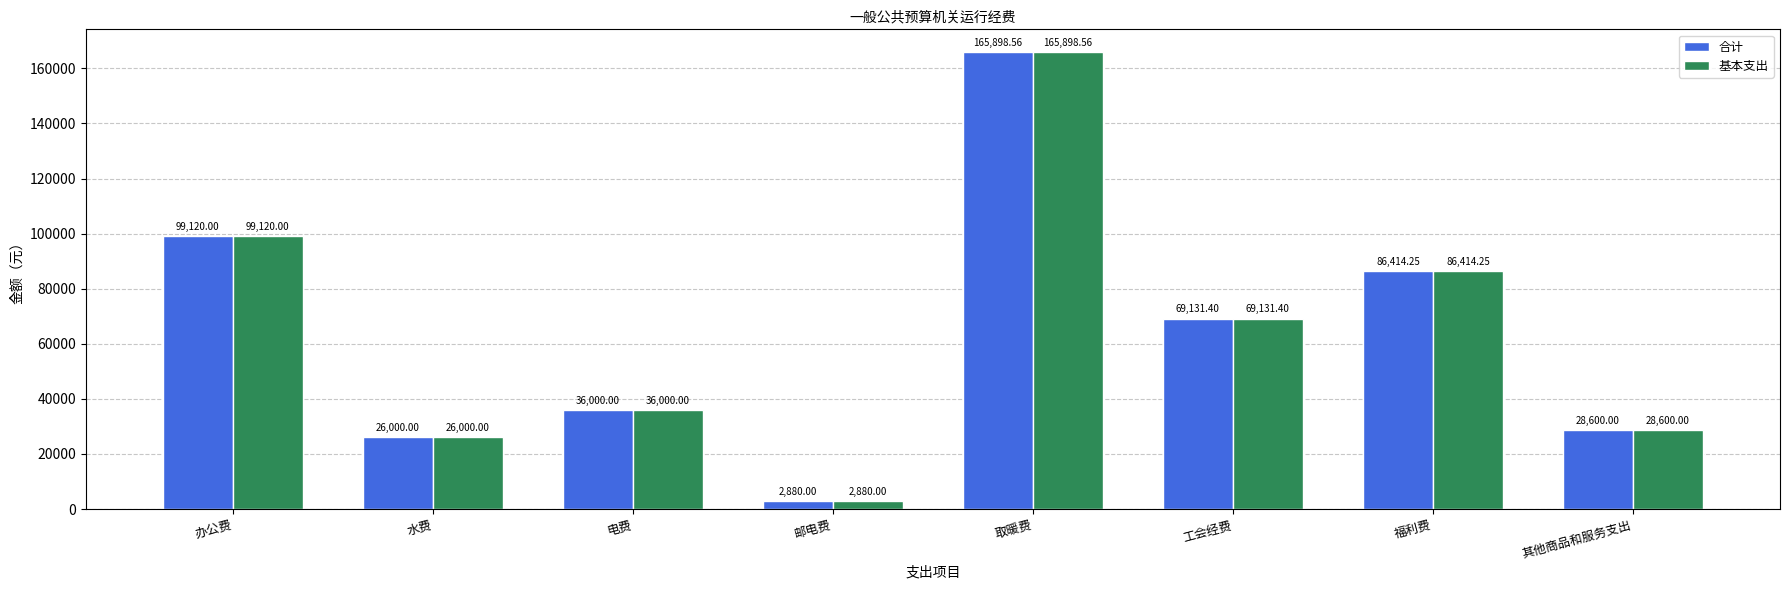

What is the label of the 3rd bar from the left?

电费